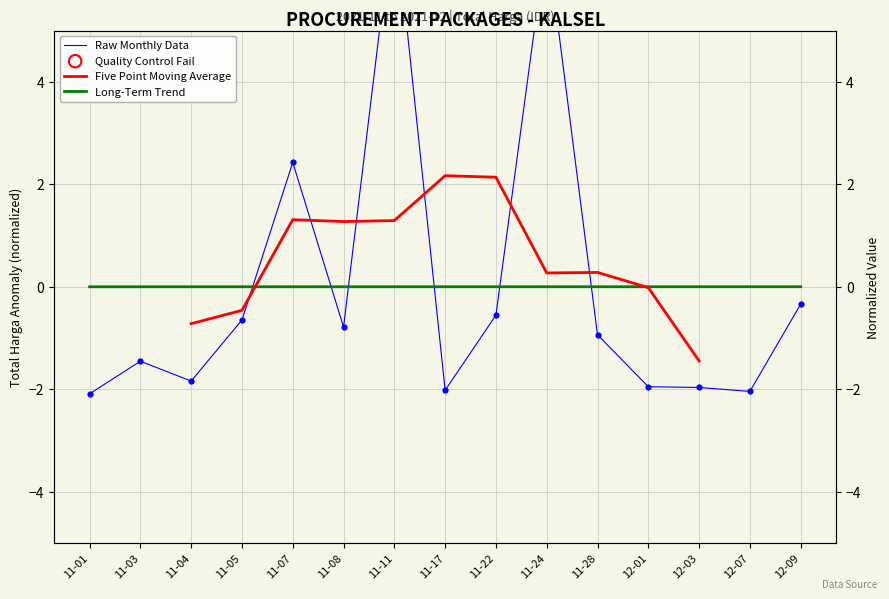

Which series has the largest total across all categories?

Raw Monthly Data